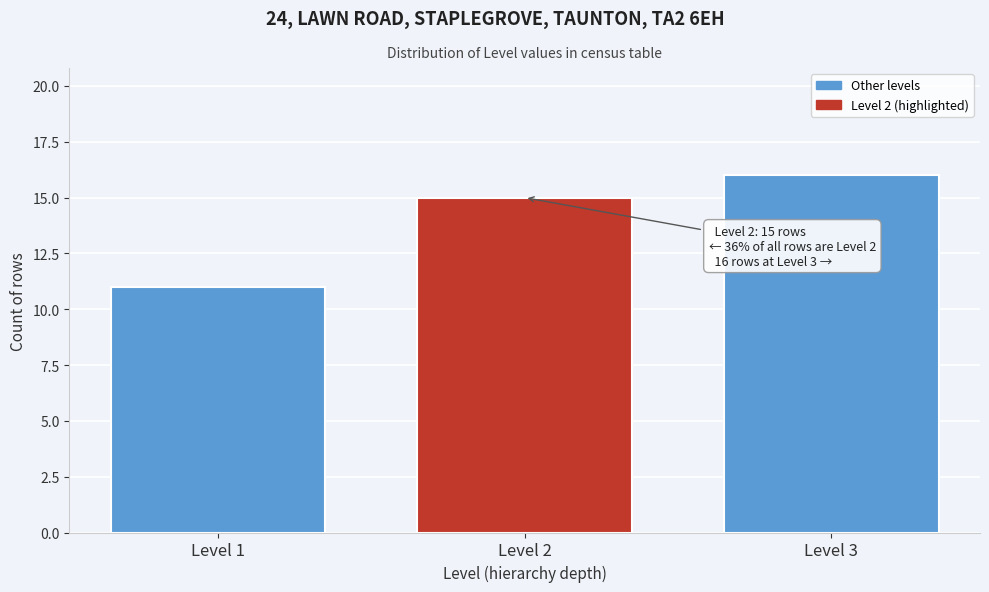

Reading left to right, extract all data points from this chart.

11	15	16